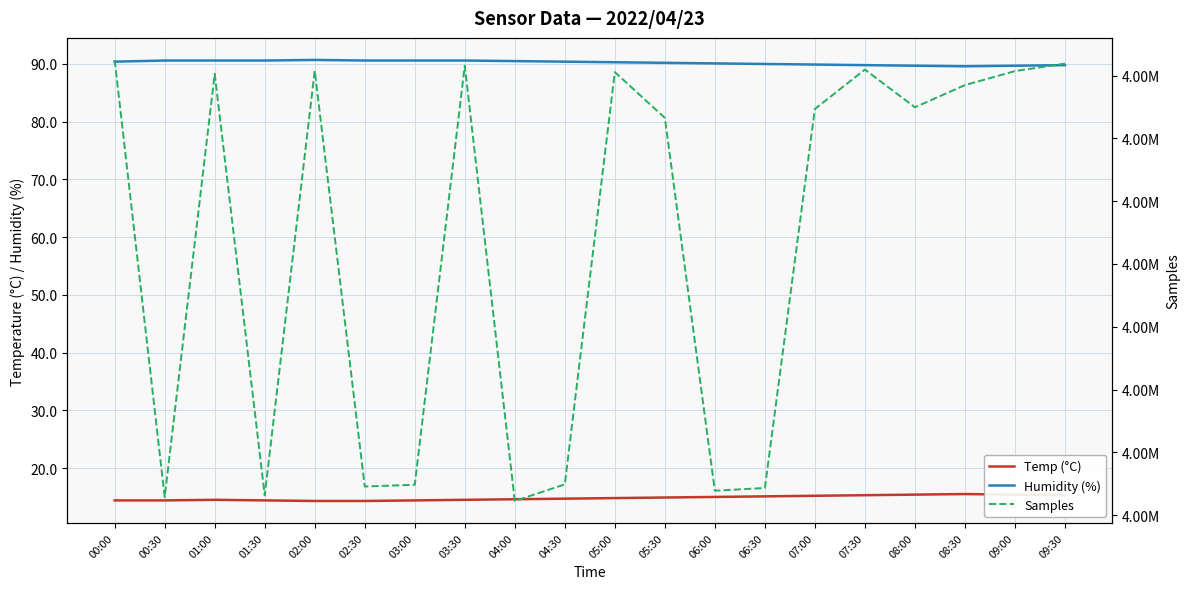

The value of Samples at 04:00 is 4346450.0. True or false?

True